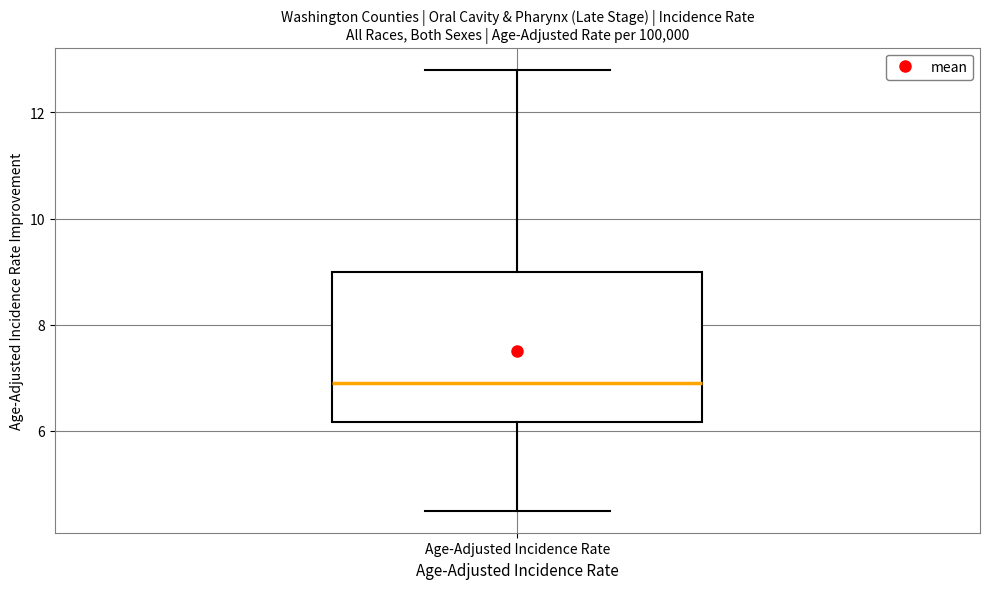

Read this box plot against the y-axis: the position of the median line, the range covered by the box, and the ends of both whiskers. The values are not printed on the chart, so give them approximately, as read against the axis.

median 7.0, box 6.2 to 9.0, whiskers 4.6 to 12.8